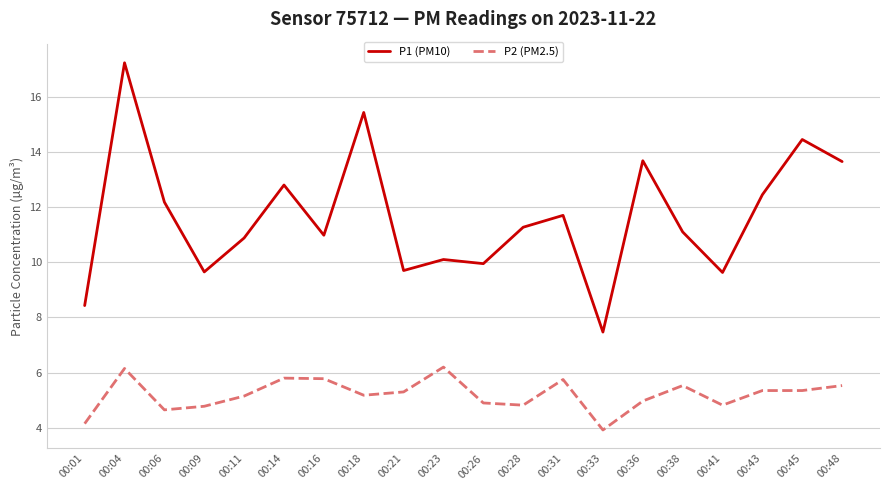

Rank the series by their average value, from highest to lowest.

P1 (PM10), P2 (PM2.5)